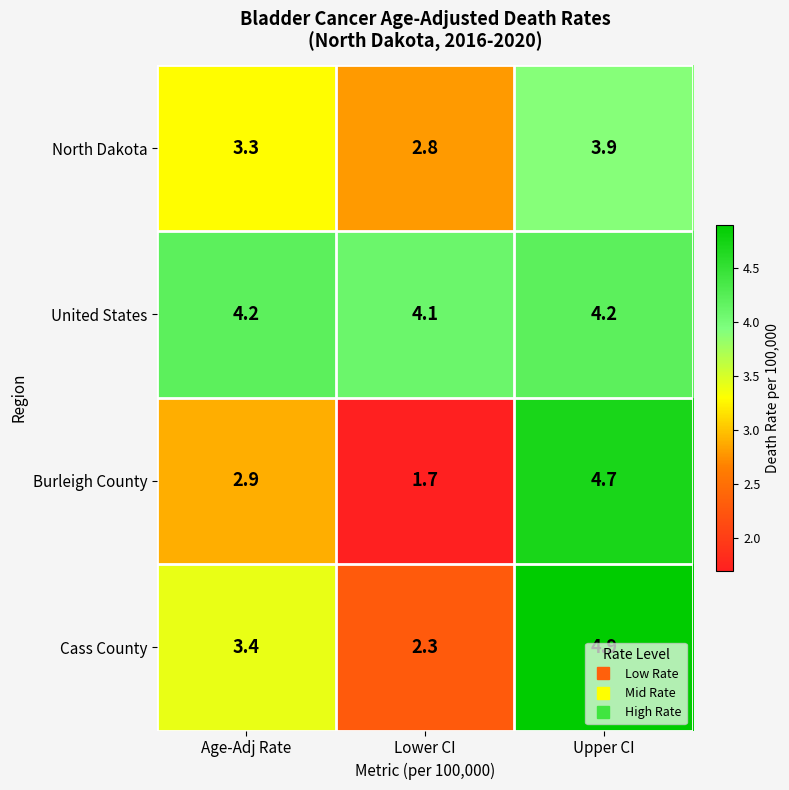

What is the average value of the Burleigh County series?

3.1